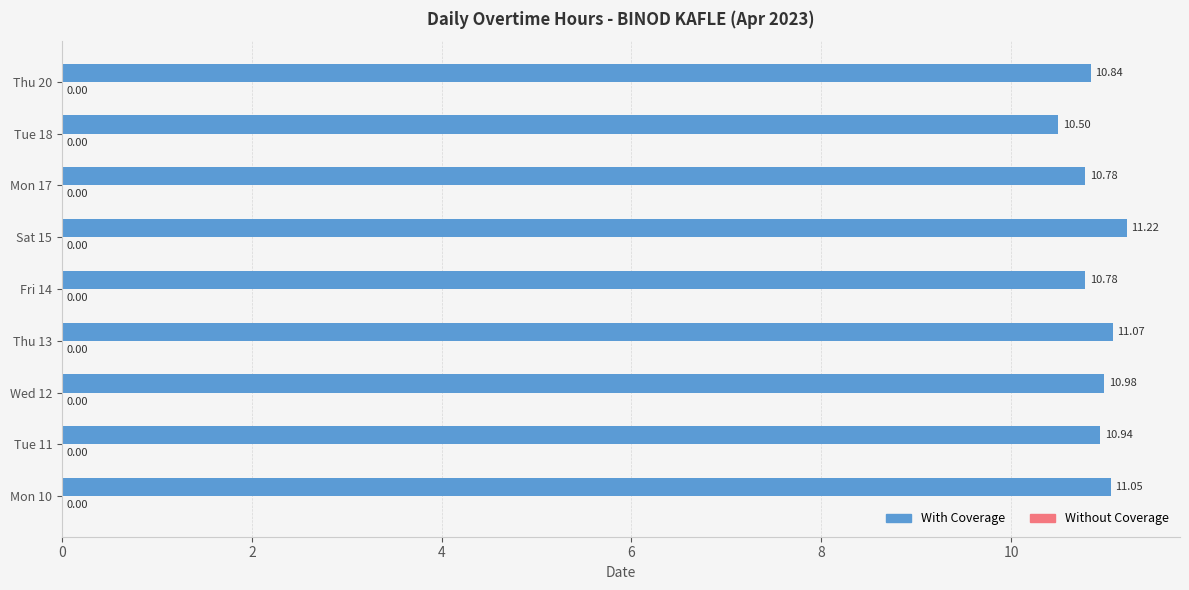

What is the change in value from Fri 14 to Thu 20?

+0.1